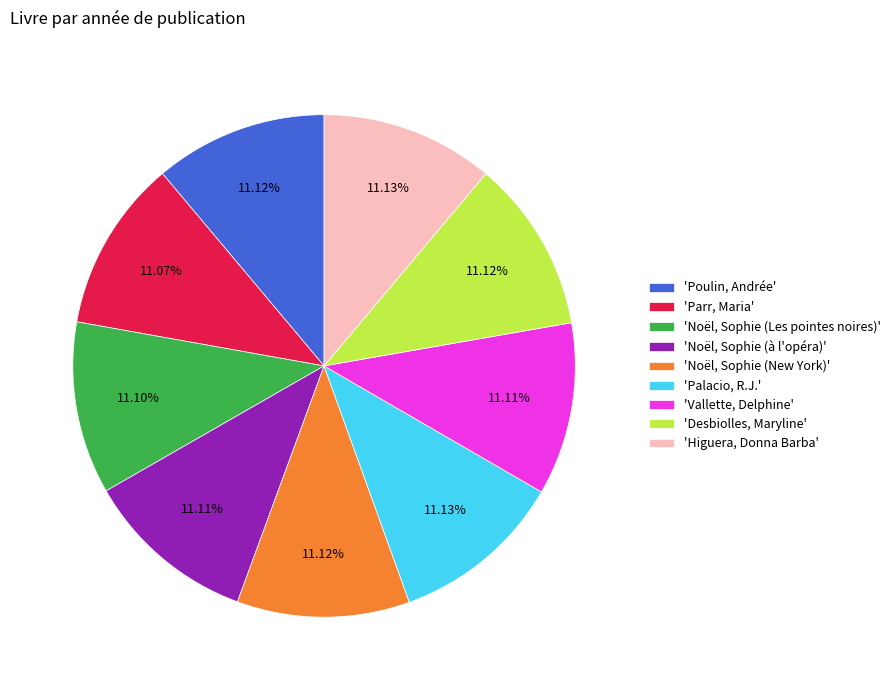

Combined, do 'Noël, Sophie (à l'opéra)' and 'Higuera, Donna Barba' account for over 50%?

No